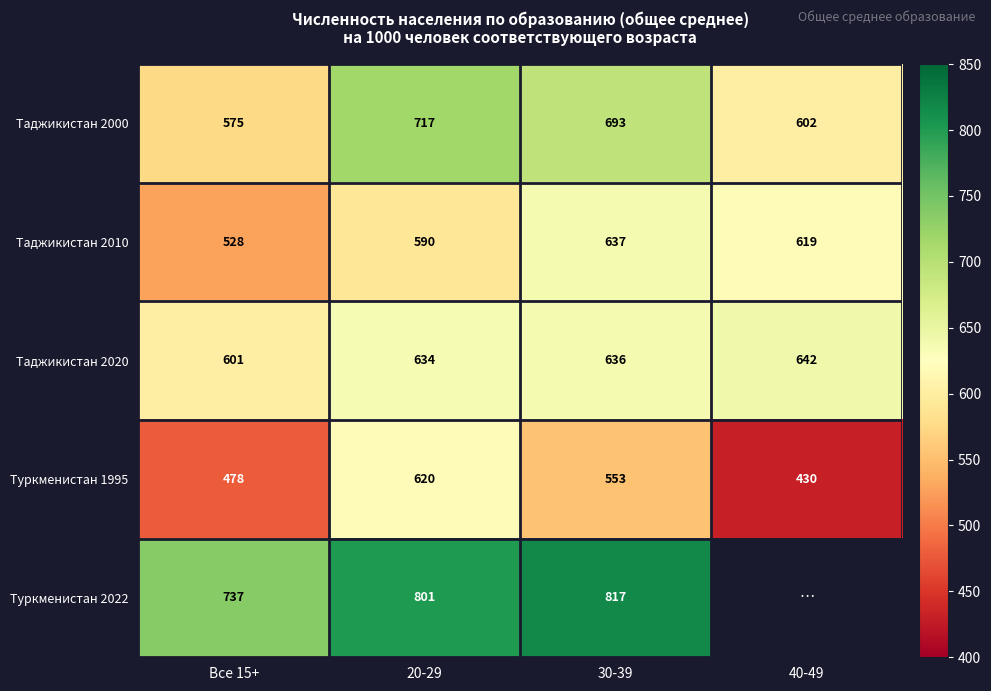

The value of Туркменистан 1995 at 30-39 is 295. True or false?

False